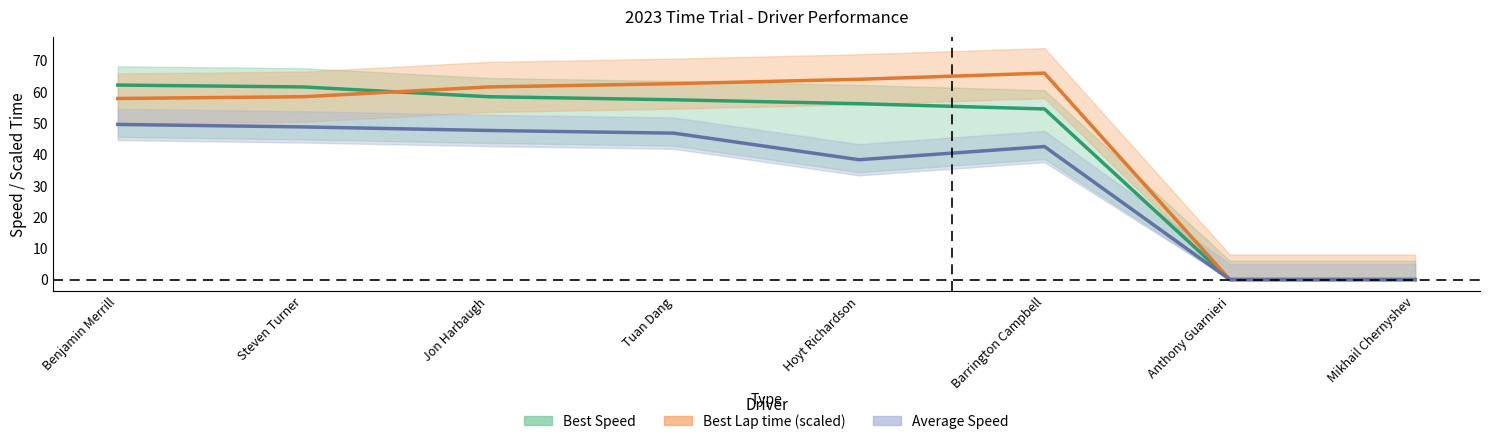

How many values in Best Lap time (scaled) are above zero?

6